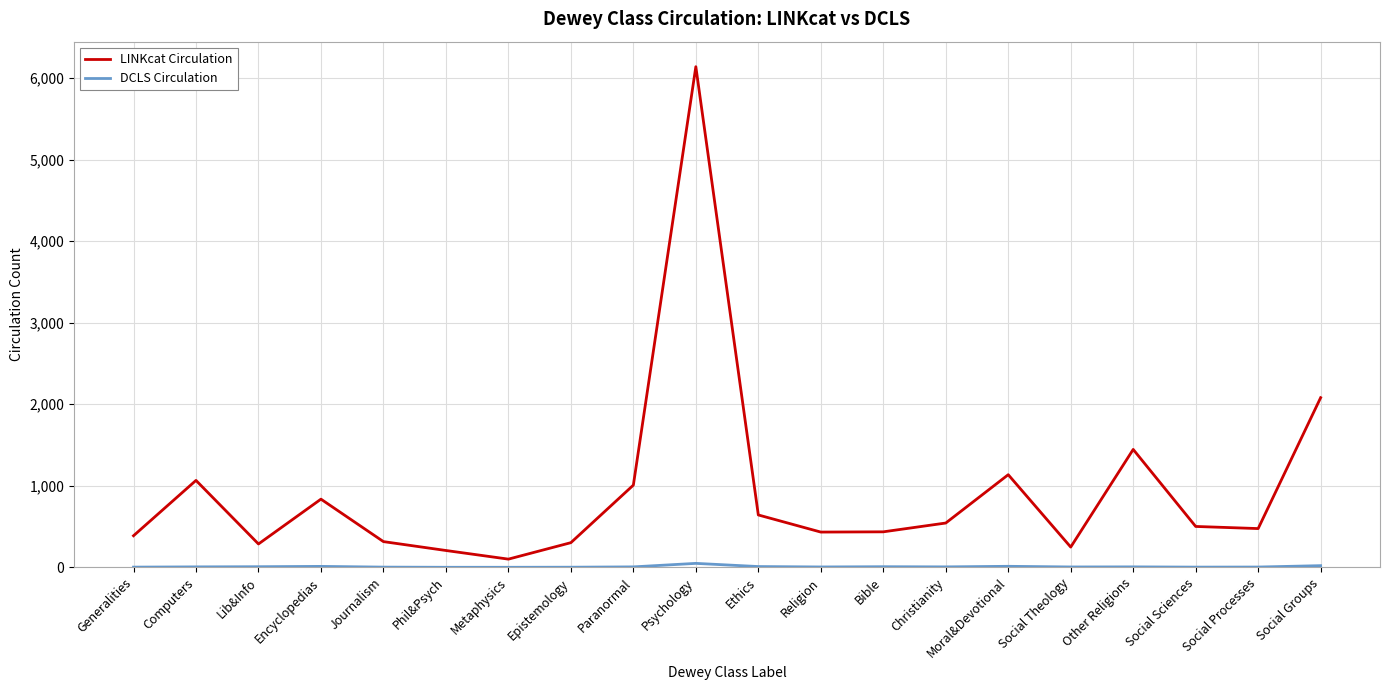

At which label is LINKcat Circulation closest to 3121?

Social Groups